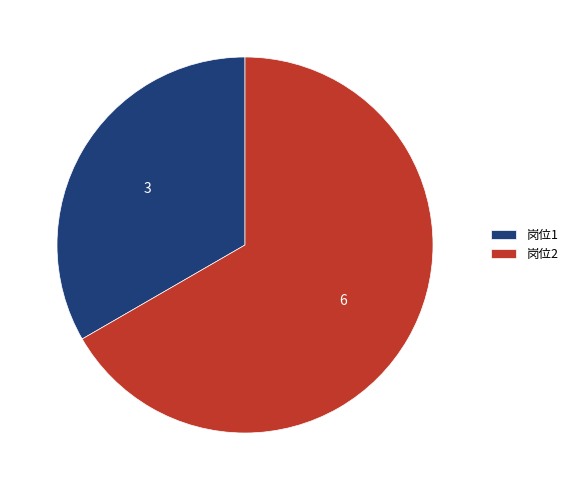

Which category accounts for the majority?

岗位2